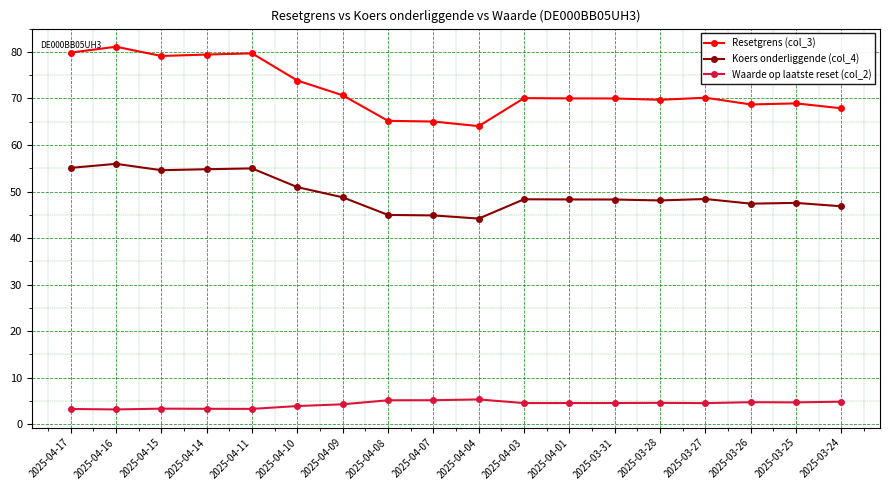

True or false: Koers onderliggende (col_4) and Resetgrens (col_3) intersect in this chart.

False